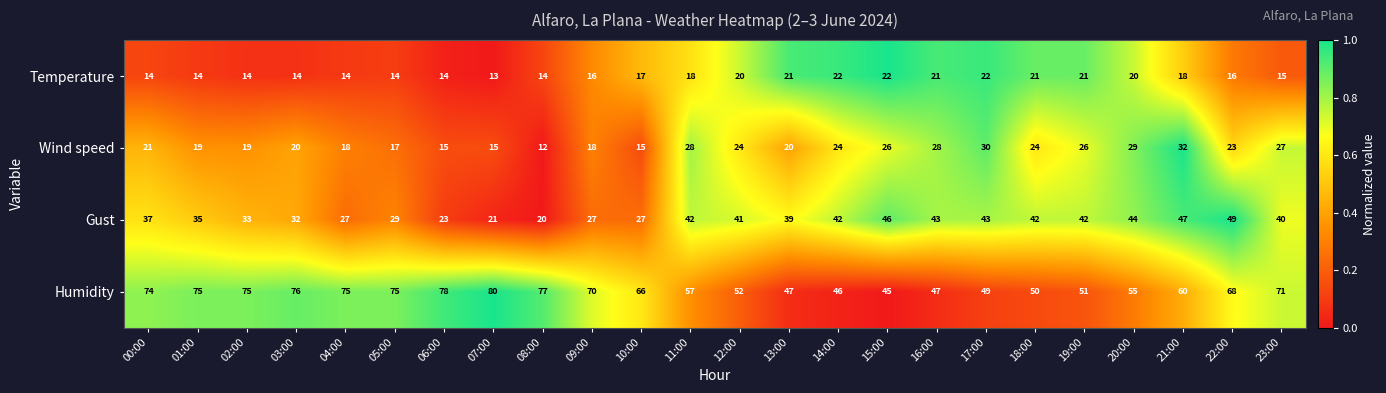

What is the average value of the Wind speed series?

22